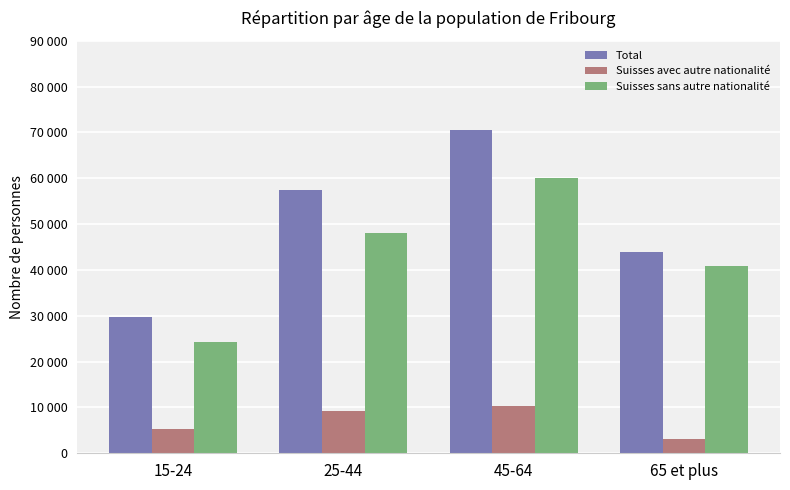

At how many categories does at least one series exceed 8233?

4